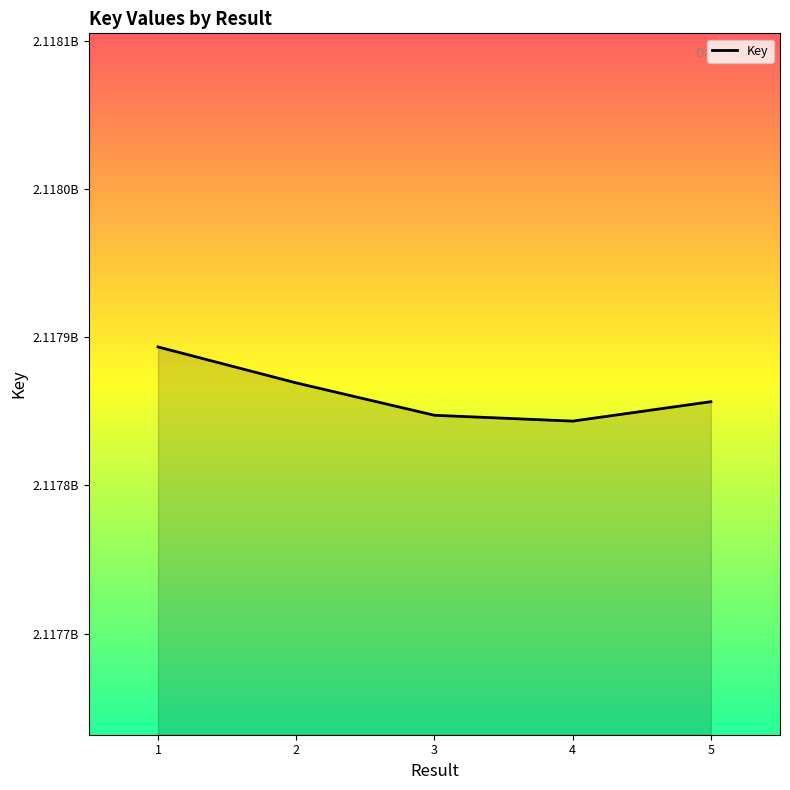

List the labels in order of value, smallest first.

4, 3, 5, 2, 1